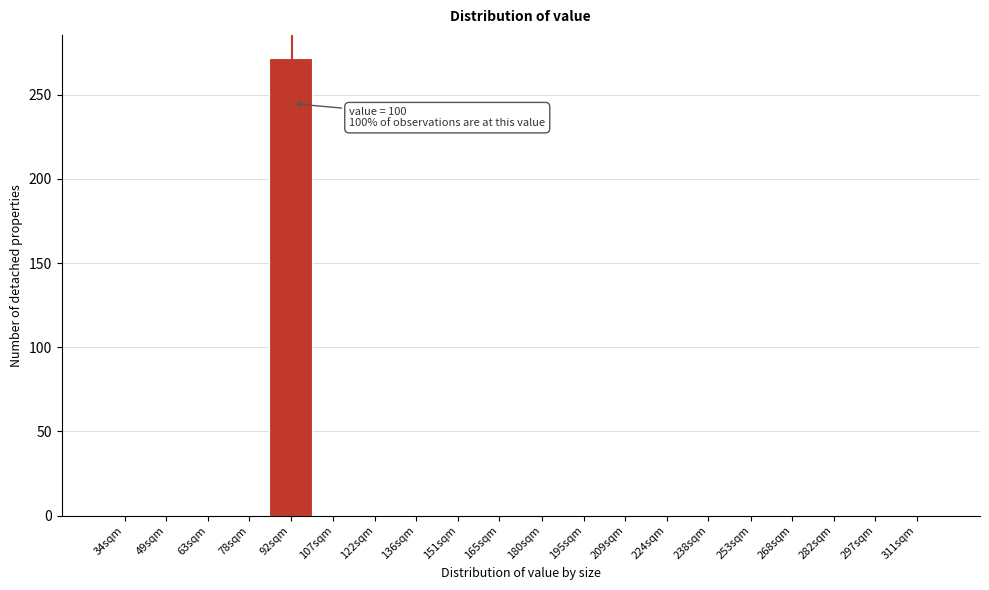

Reading left to right, extract all data points from this chart.

34sqm=0	49sqm=0	63sqm=0	78sqm=0	92sqm=272	107sqm=0	122sqm=0	136sqm=0	151sqm=0	165sqm=0	180sqm=0	195sqm=0	209sqm=0	224sqm=0	238sqm=0	253sqm=0	268sqm=0	282sqm=0	297sqm=0	311sqm=0